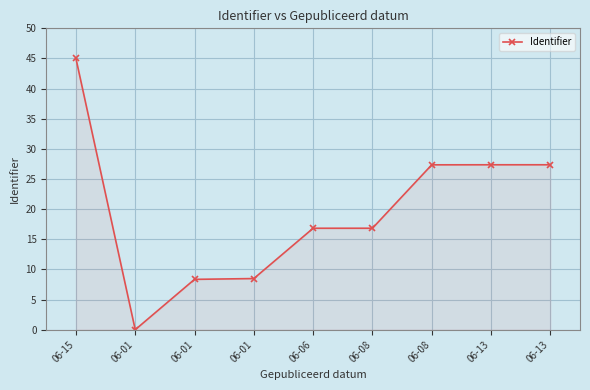

True or false: there are more than 0 points higher than both neighbors.

False